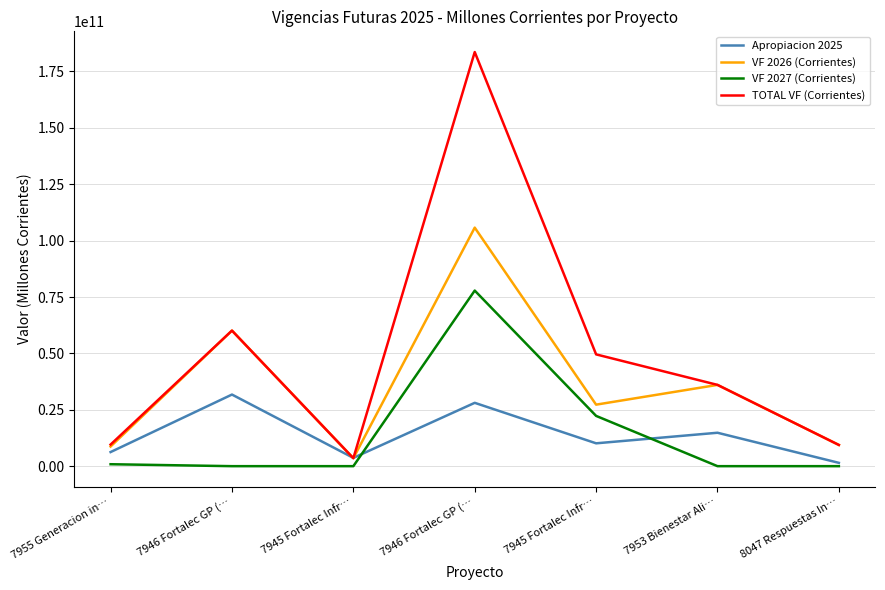

What is the total value across all series at 7946 Fortalec GP (…?

151980894497